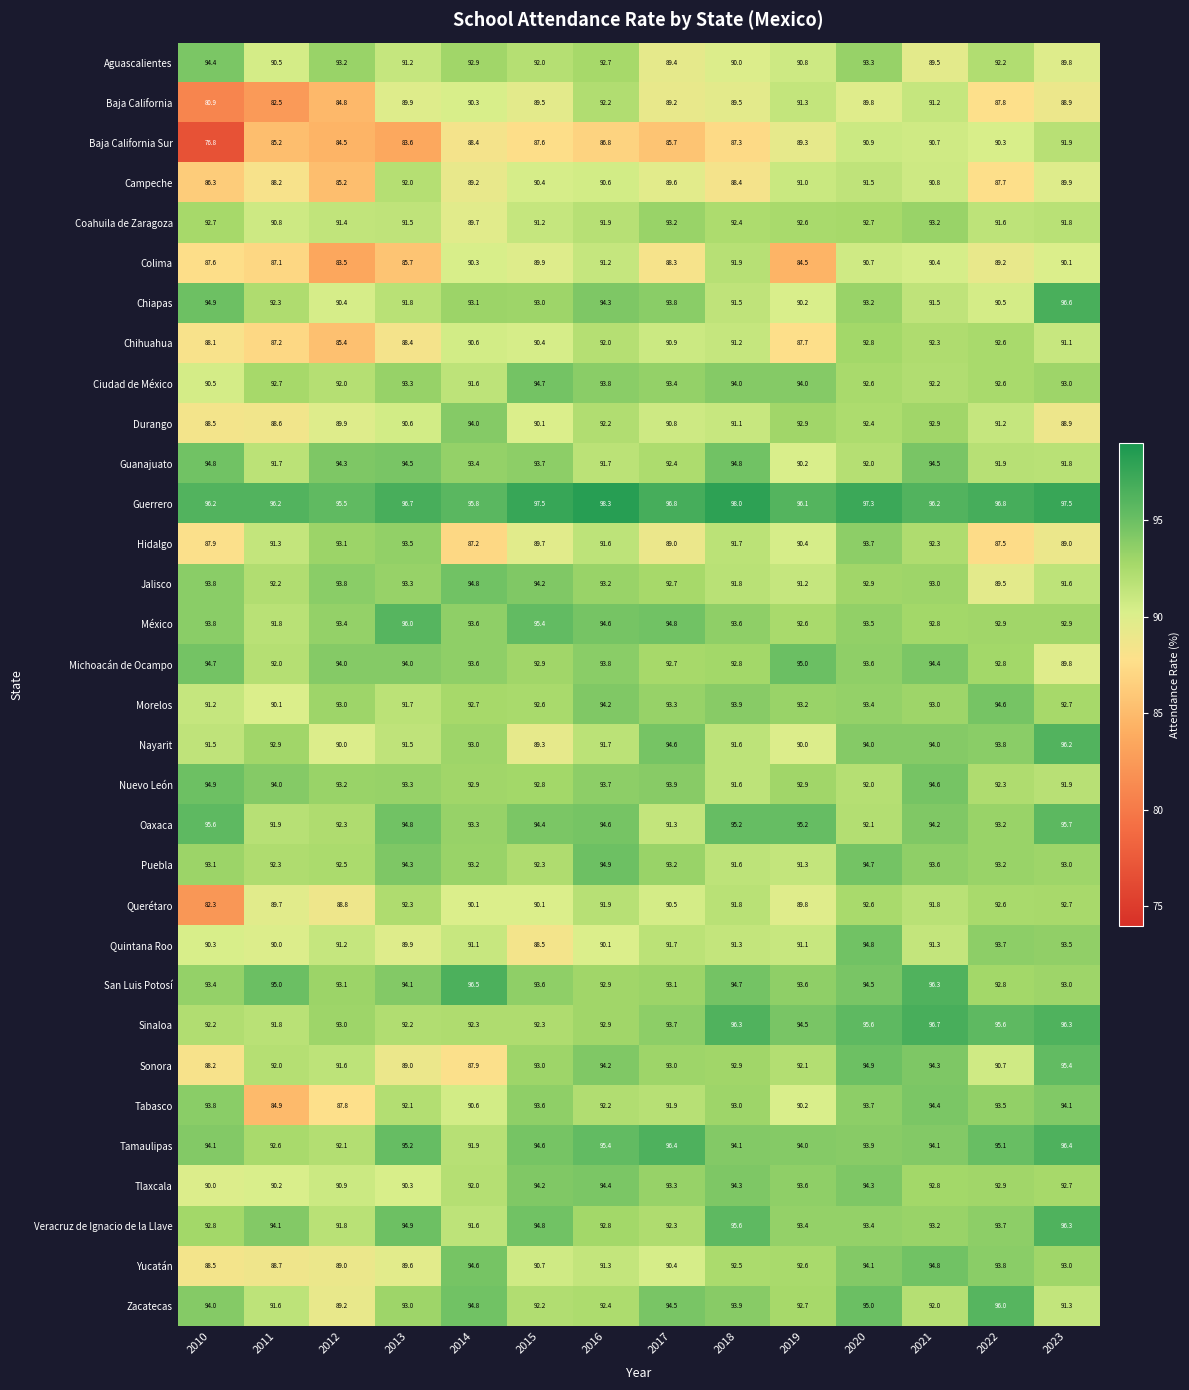

The San Luis Potosí series shows 93.1 at 2017. True or false?

True